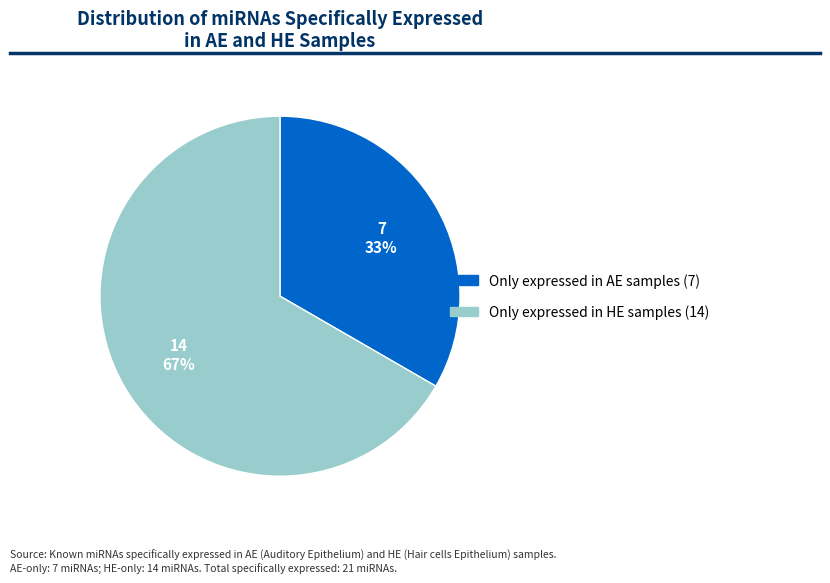

Which slice is the largest?

Only expressed in HE samples